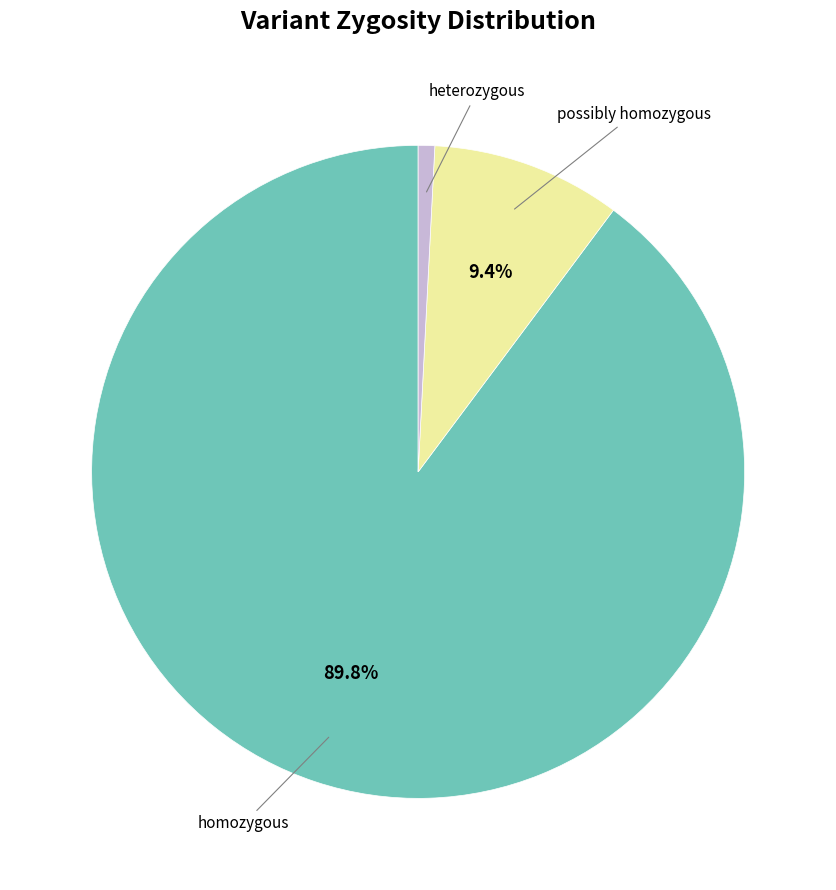

How many slices are in this pie chart?

3